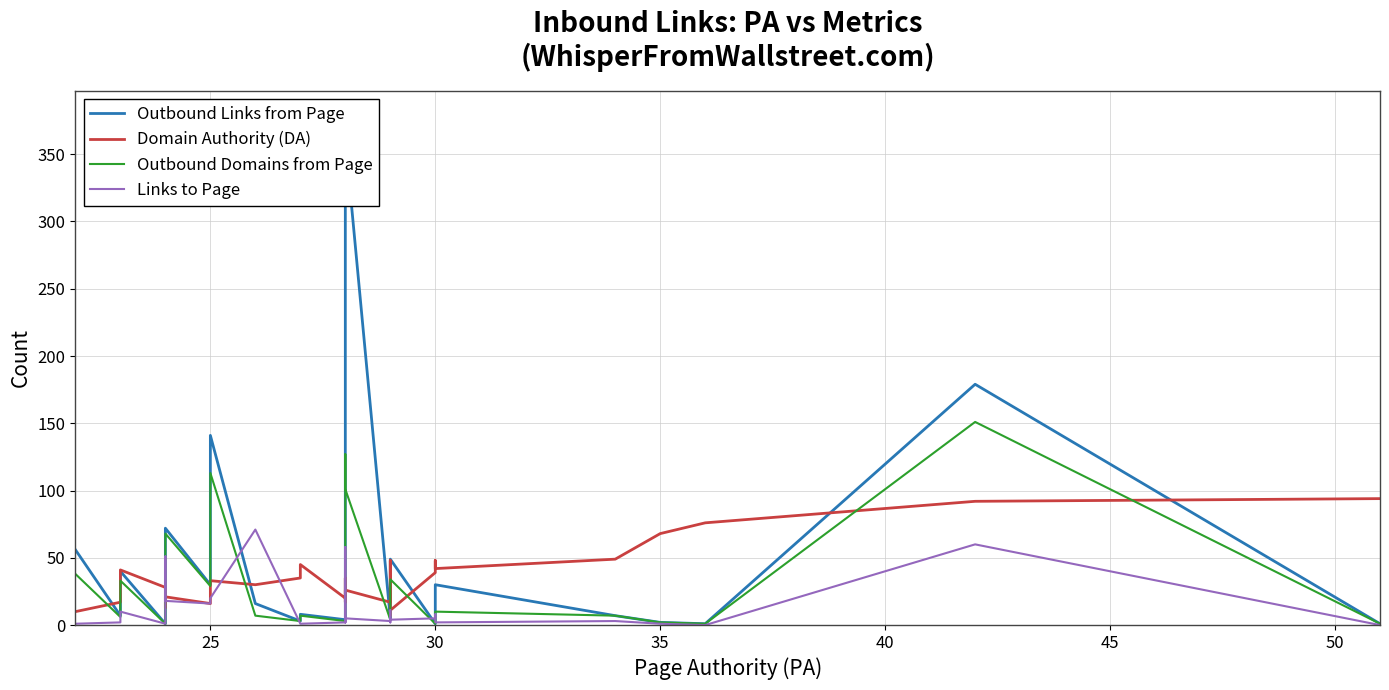

What is the maximum value shown in the chart?

361